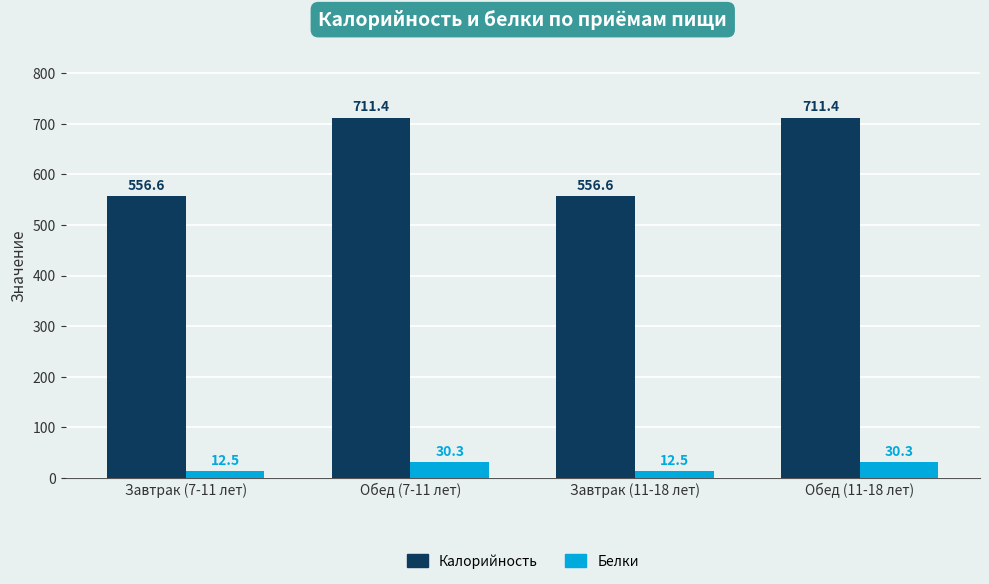

What is the label of the 2nd bar from the right?

Завтрак (11-18 лет)